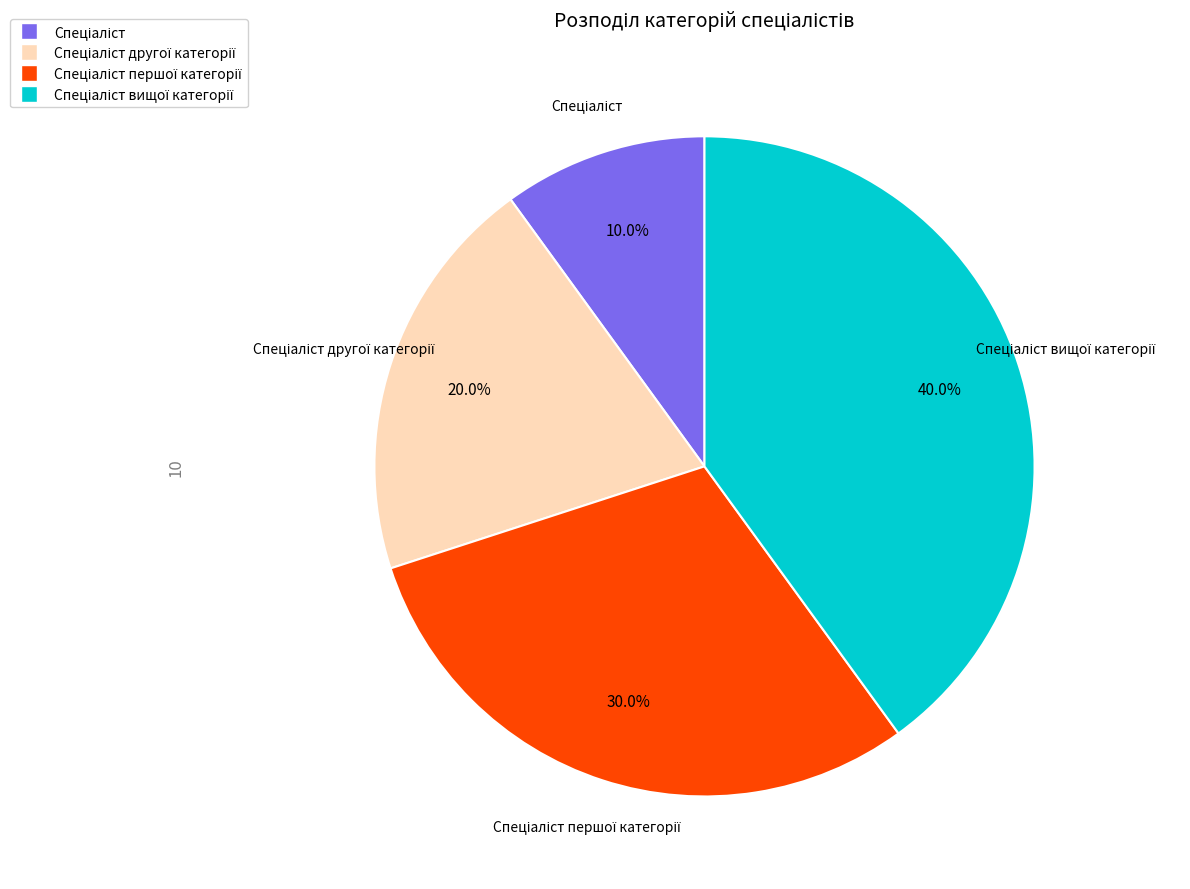

Does any single category account for the majority?

No